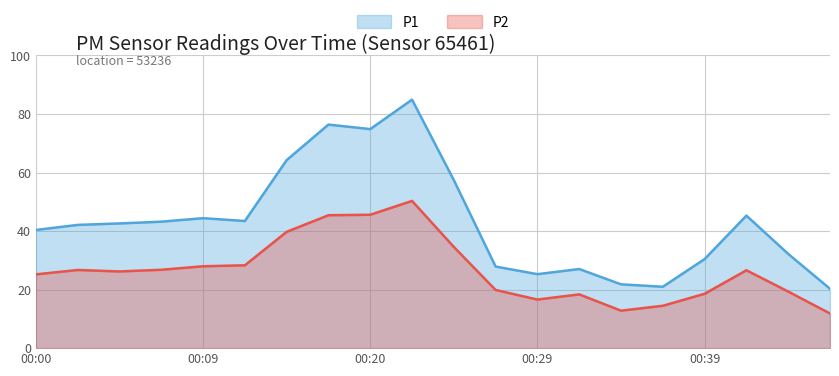

What are all the series names shown in the legend?

P1, P2